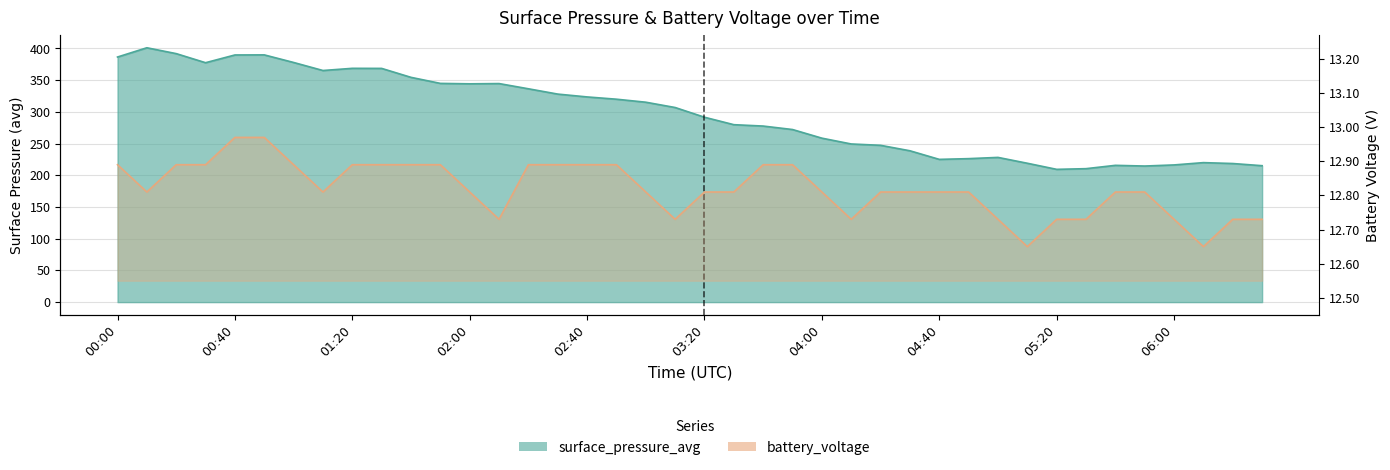

Does the chart display data point markers on the line(s)?

No